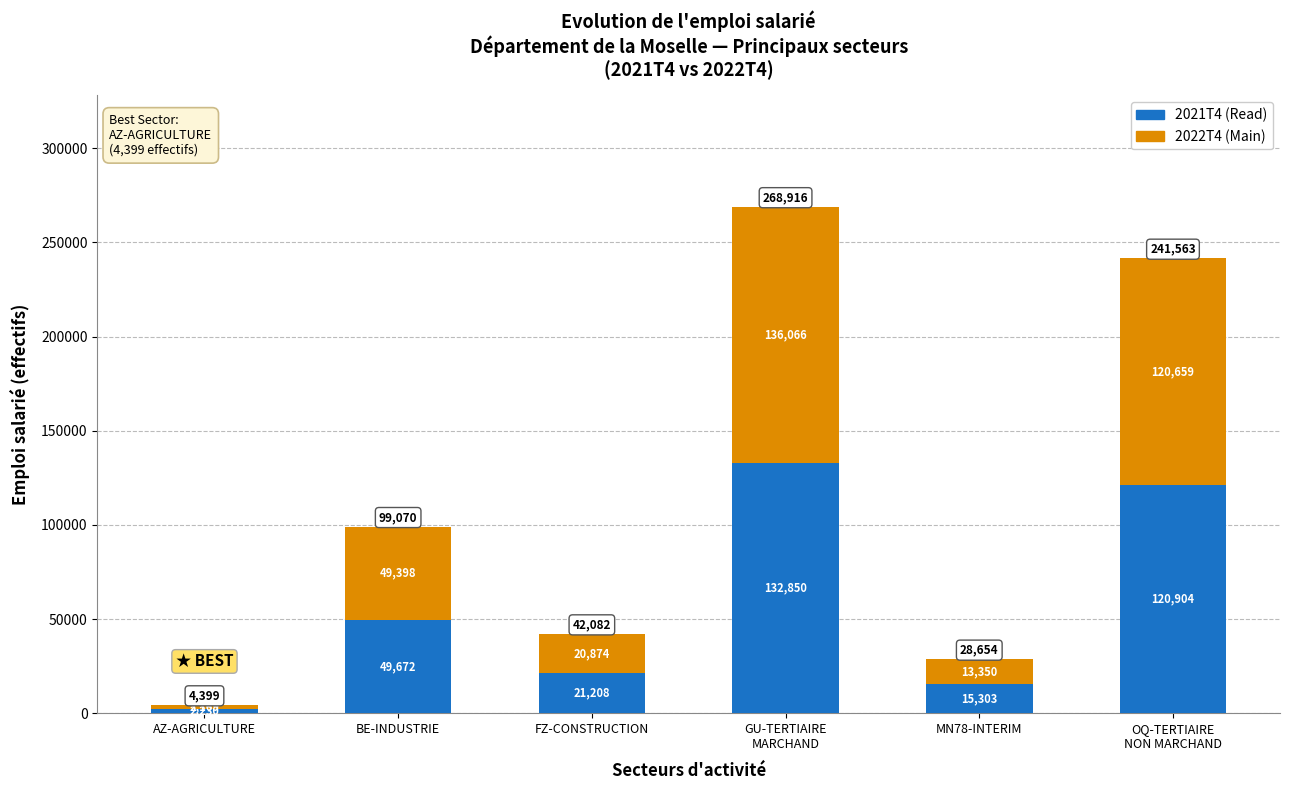

At which label is 2021T4 (Read) closest to 67539?

BE-INDUSTRIE